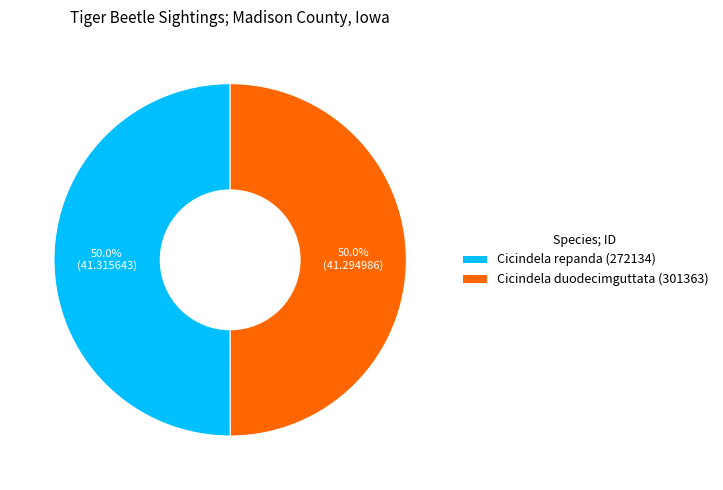

What is the ratio of the value at Cicindela duodecimguttata (301363) to the value at Cicindela repanda (272134)?

1.0